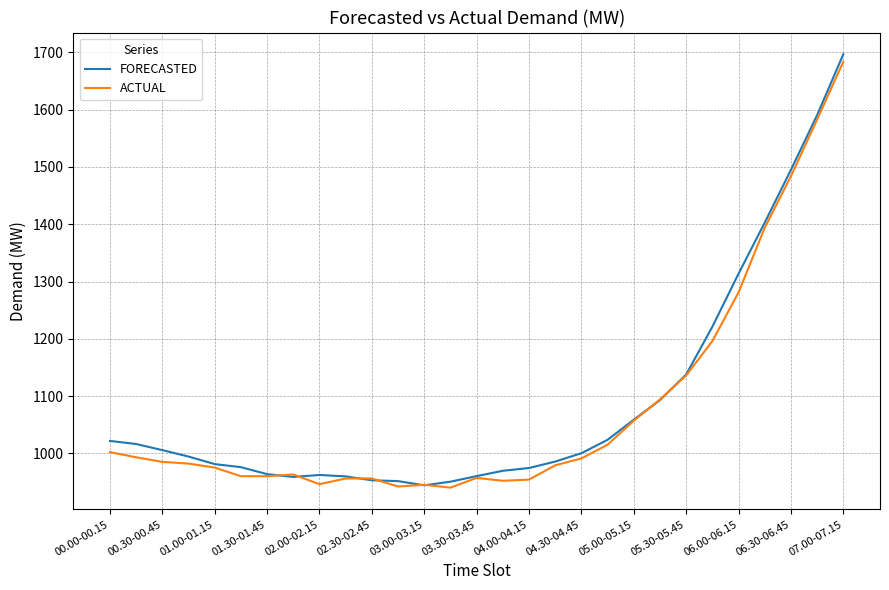

What is the minimum value for ACTUAL?

940.0